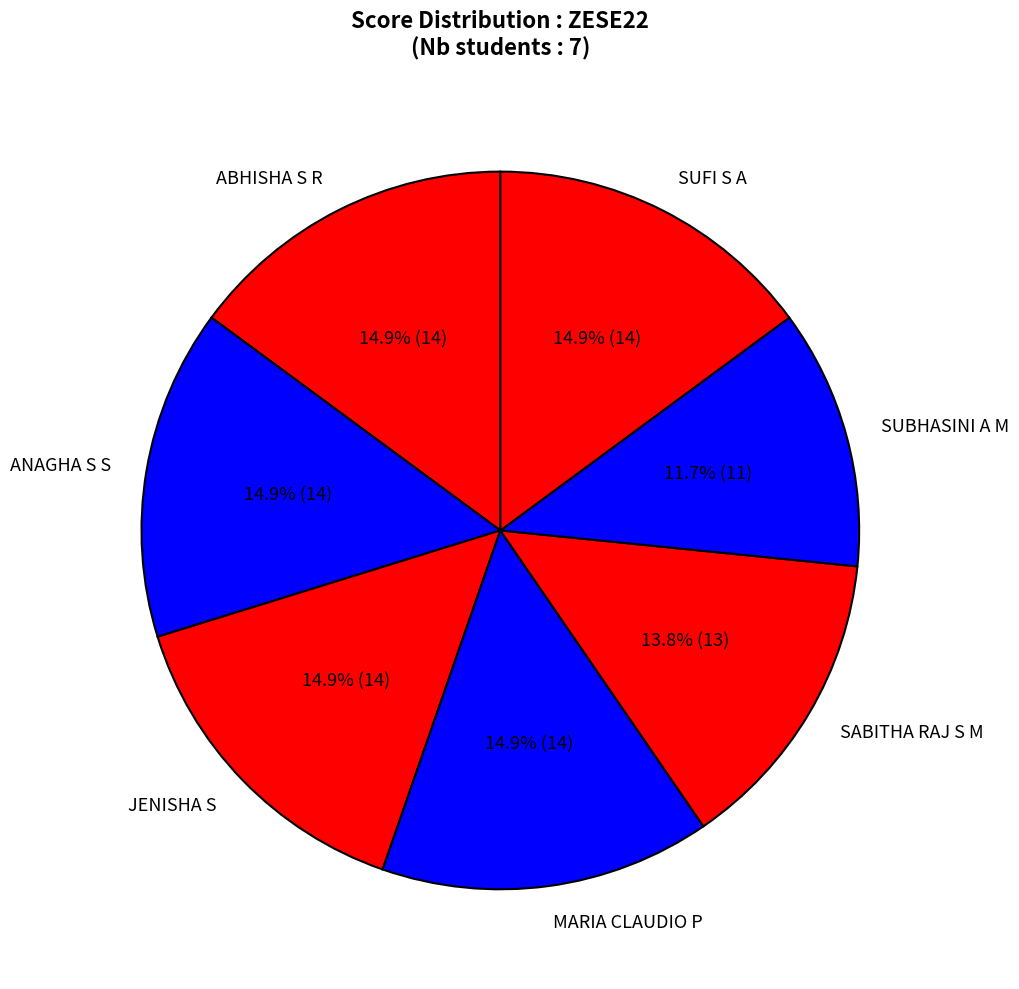

How many segments does this pie chart have?

7